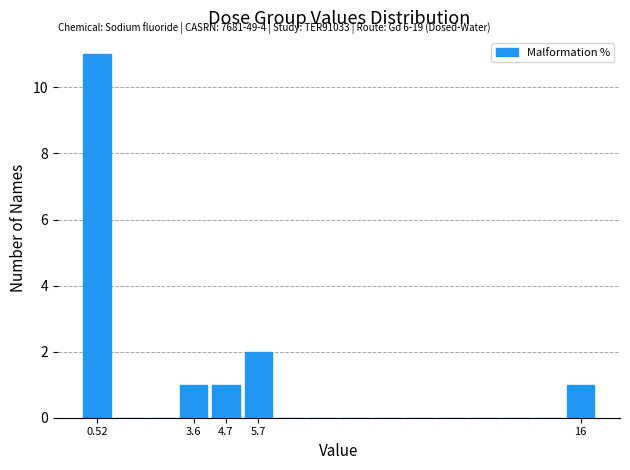

Which range on the x-axis has the tallest bar?

0.0 to 1.0